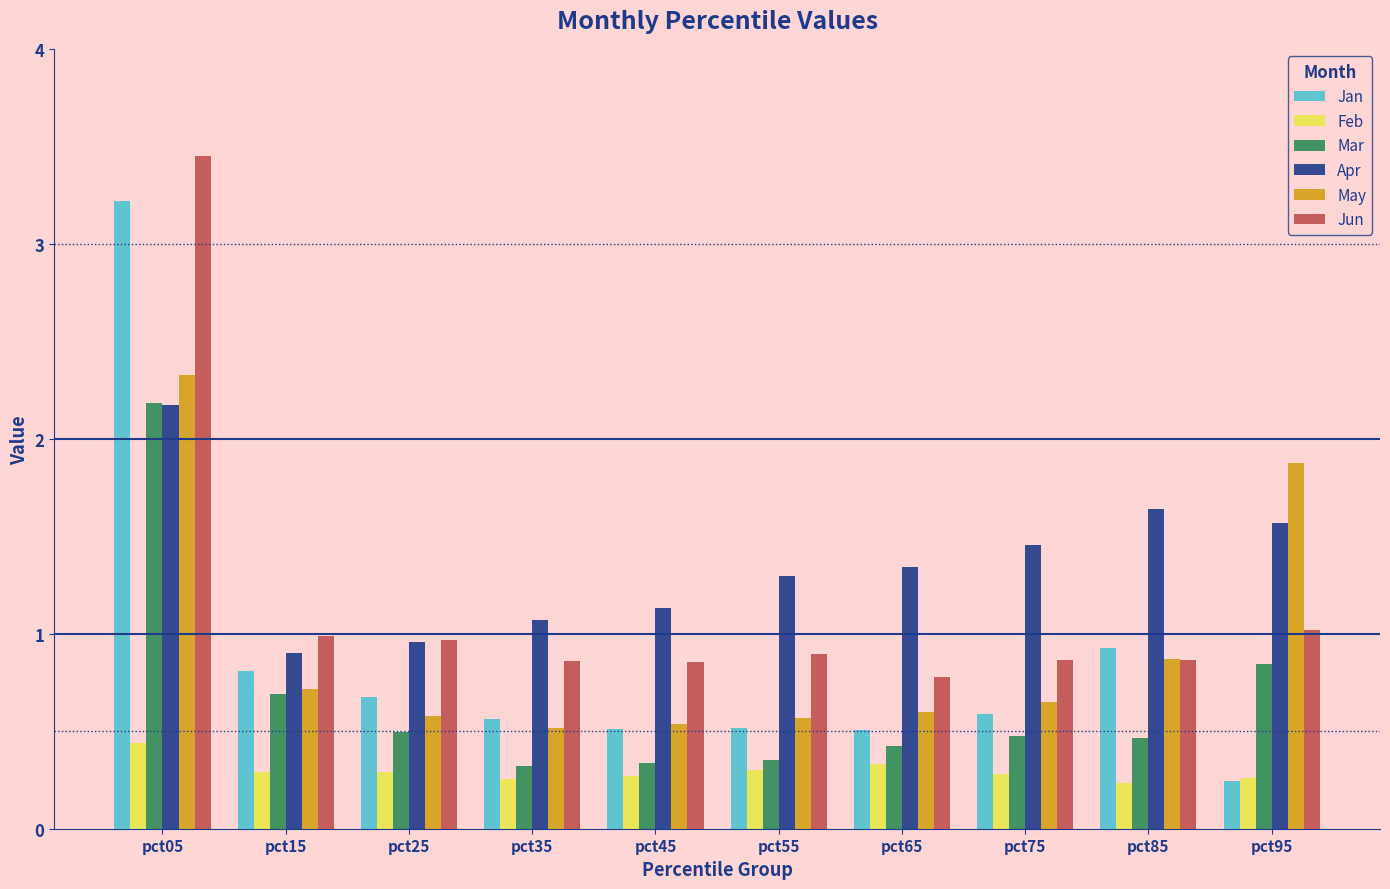

How many bars are there in total?

60